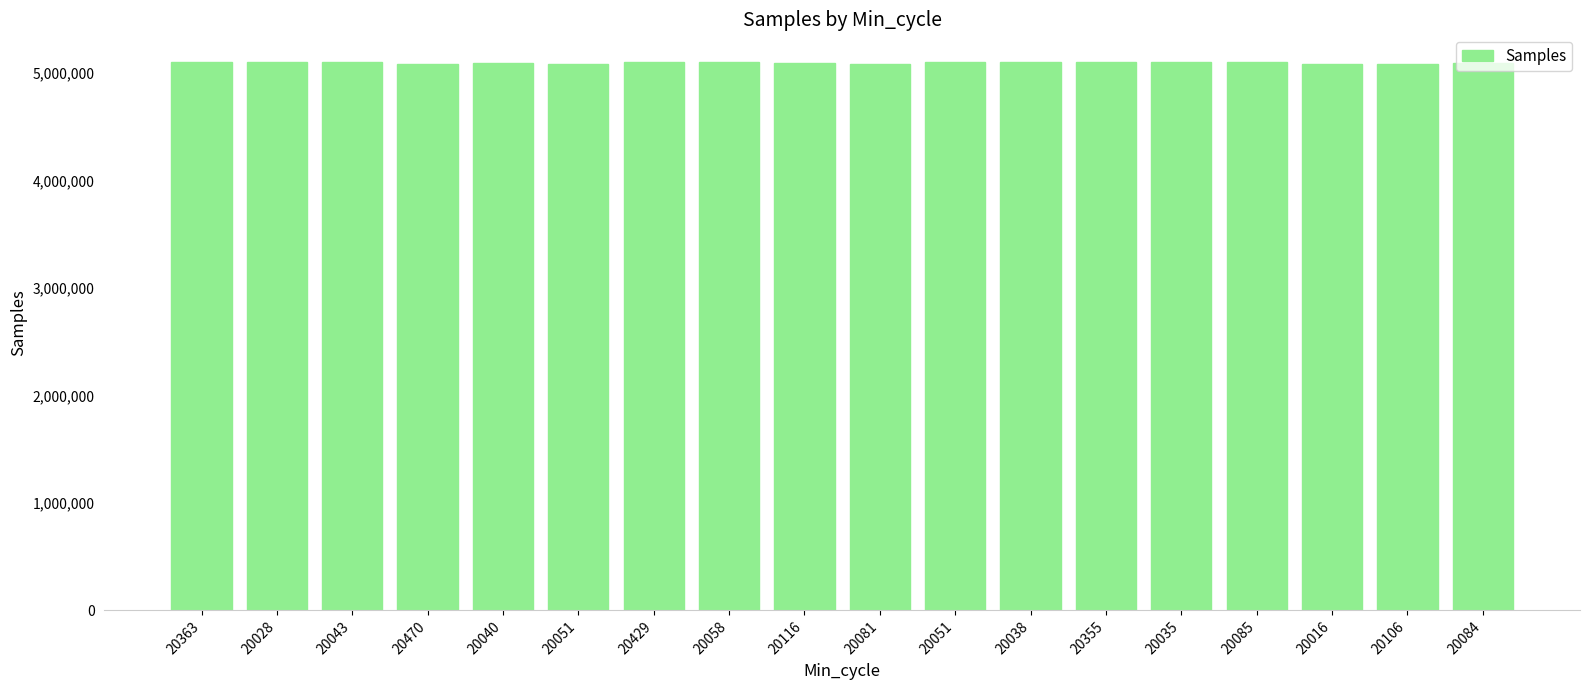

At which label does the data first exceed 5098072?

20363